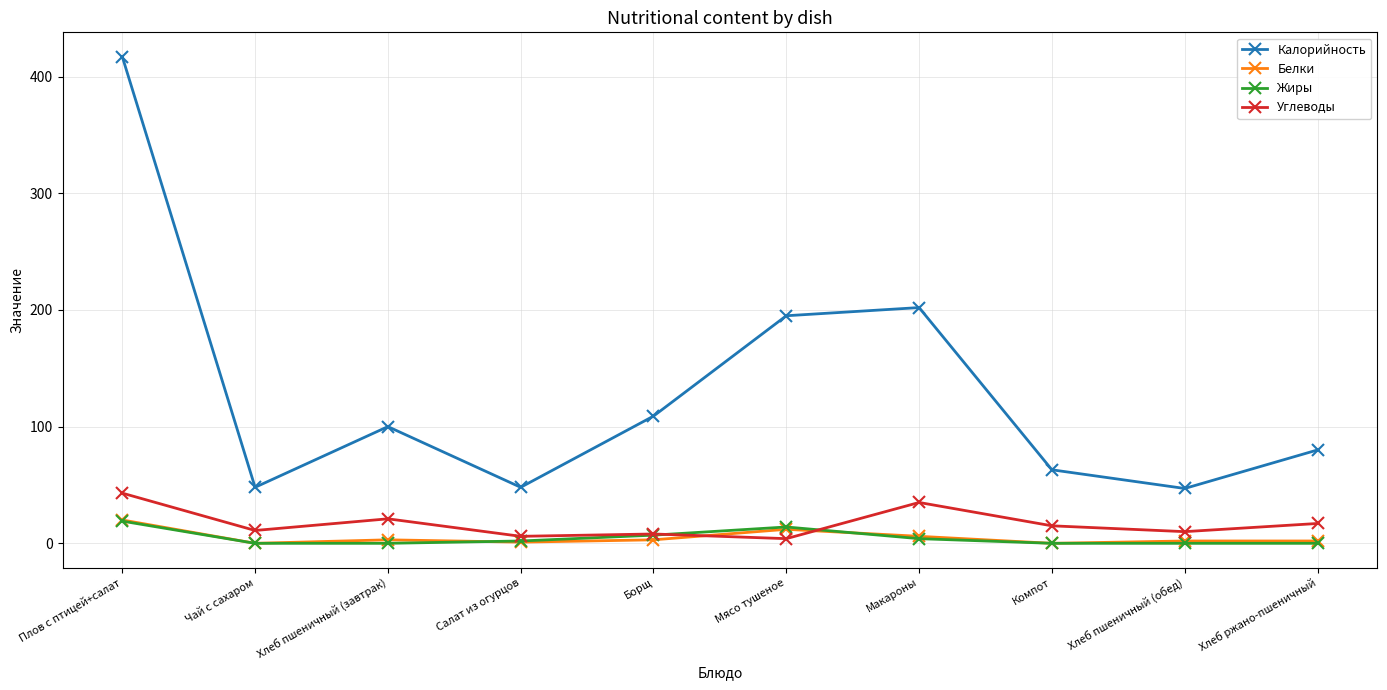

What is the sum of all Белки values?

49